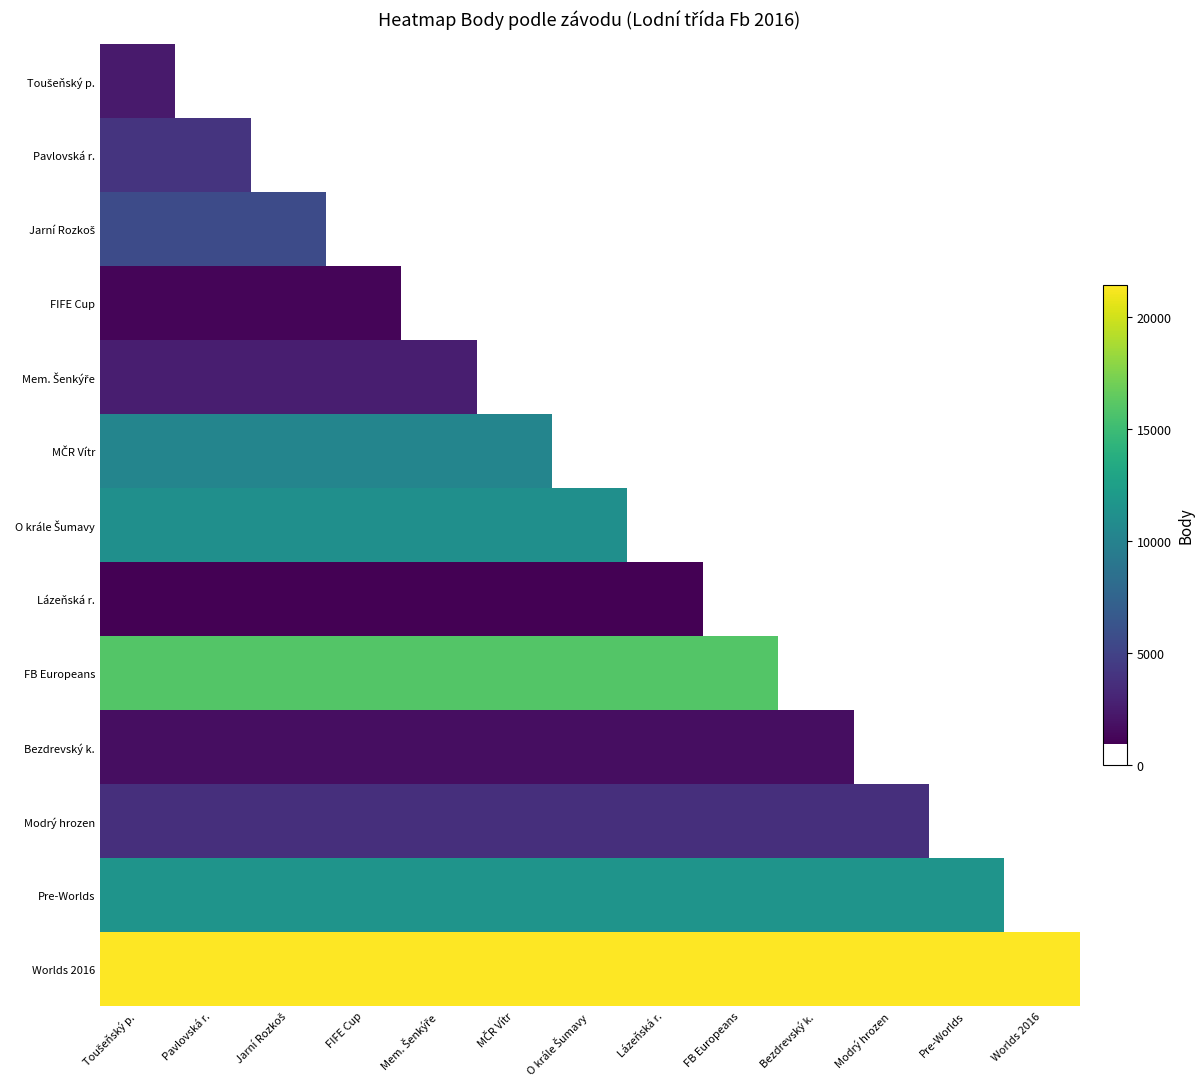

Which series has the largest range (max minus min)?

Toušeňský p.